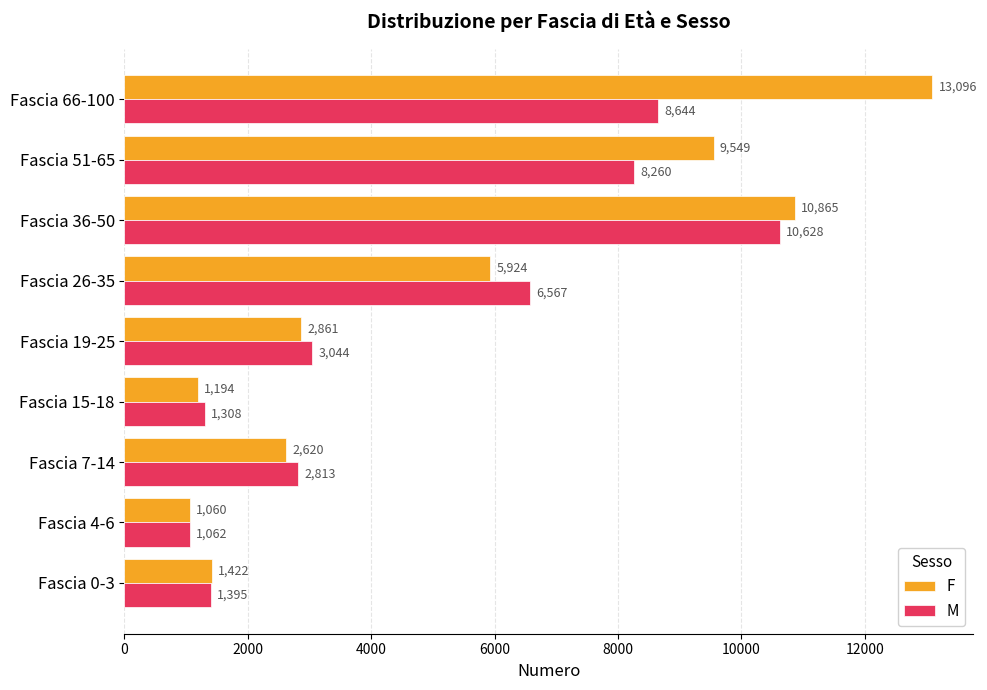

List the labels in order of M value, largest first.

Fascia 36-50, Fascia 66-100, Fascia 51-65, Fascia 26-35, Fascia 19-25, Fascia 7-14, Fascia 0-3, Fascia 15-18, Fascia 4-6